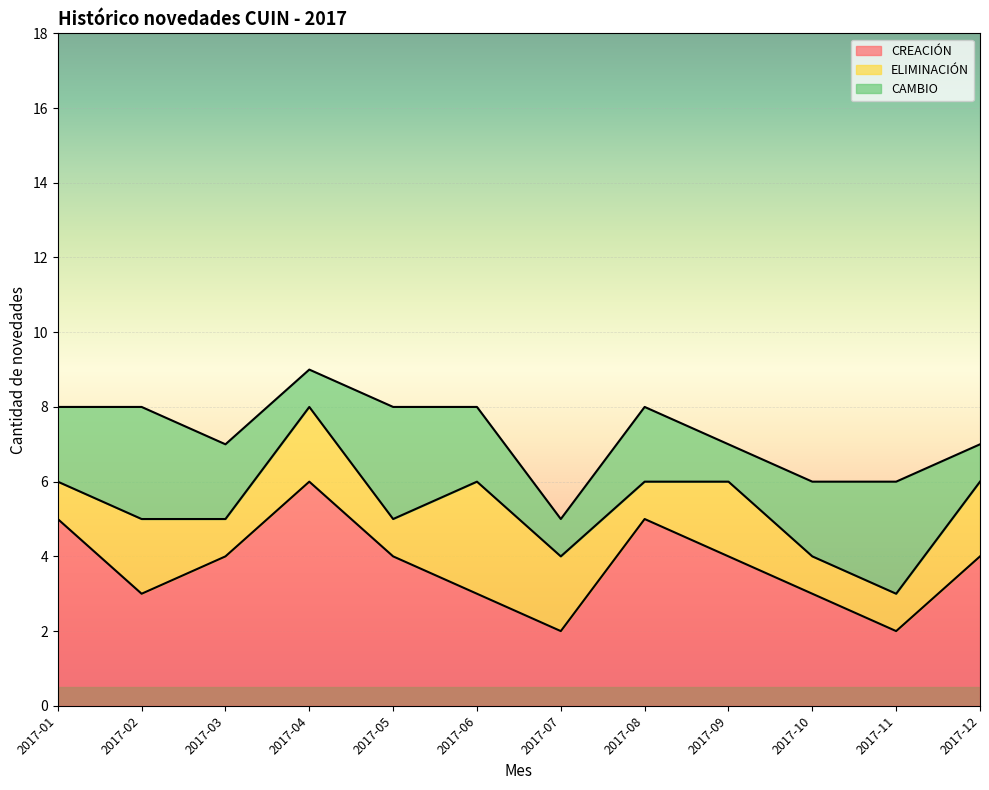

Is it true that ELIMINACIÓN equals 0 at 2017-11?

False